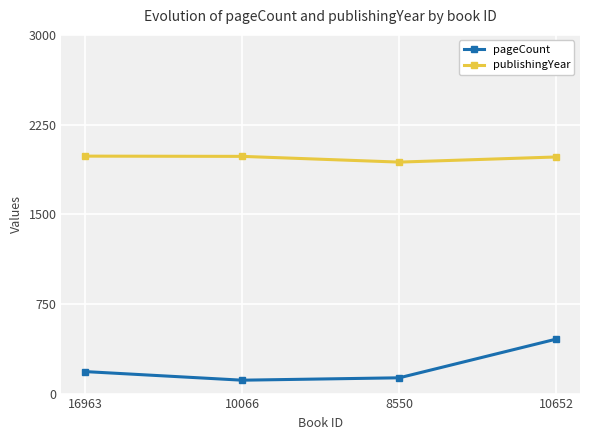

Which series changed the most between 16963 and 8550?

pageCount